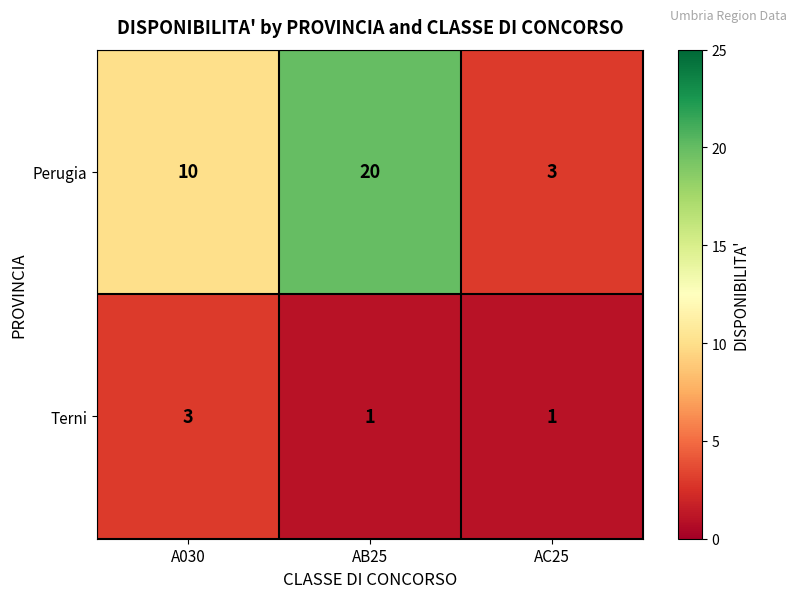

Which label corresponds to the largest value in the chart?

AB25